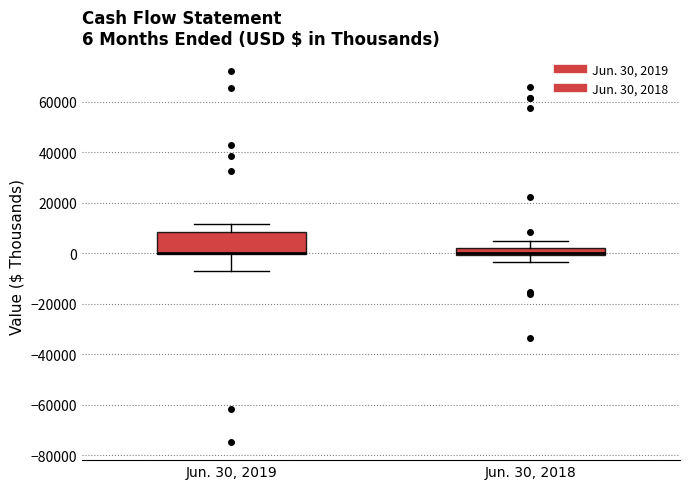

Which box is the tallest, from its lower edge to its upper edge?

Jun. 30, 2019